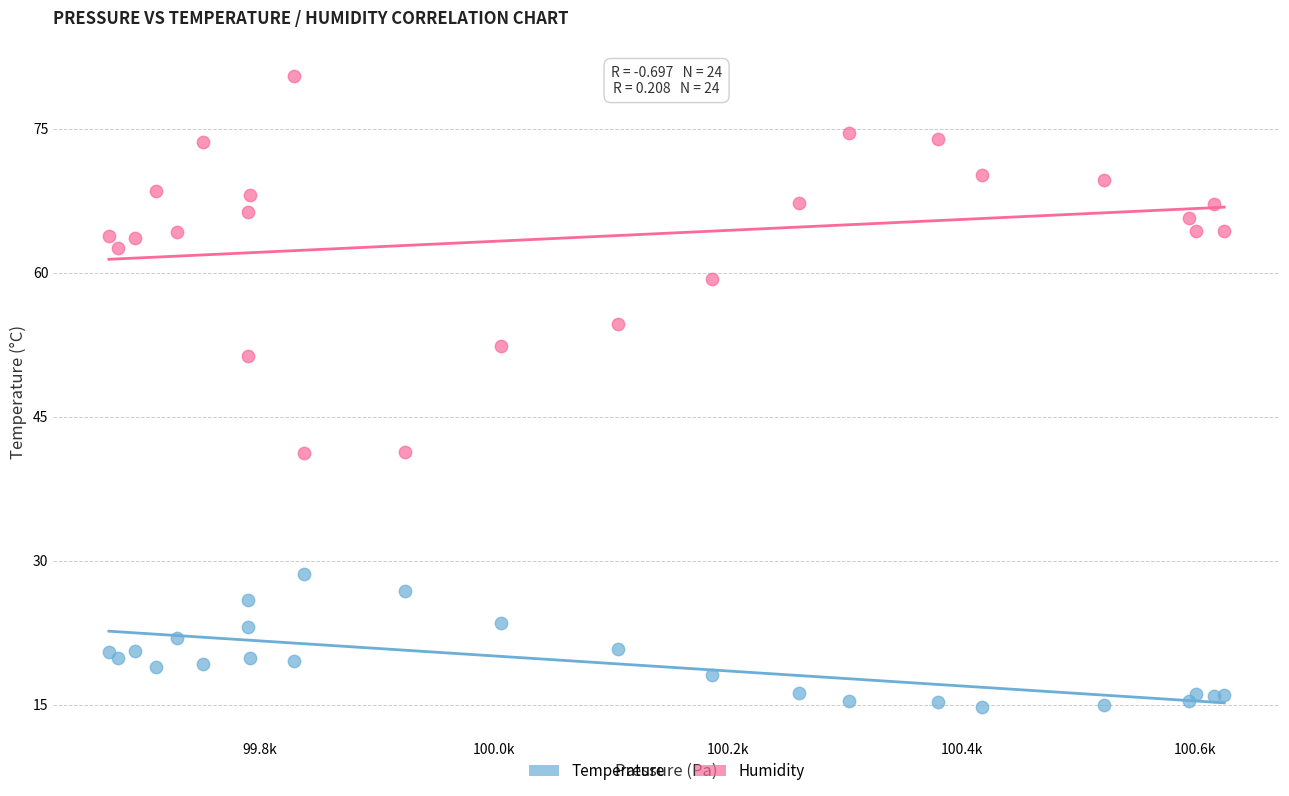

Across all series, what Y value is closest to 47?

51.3